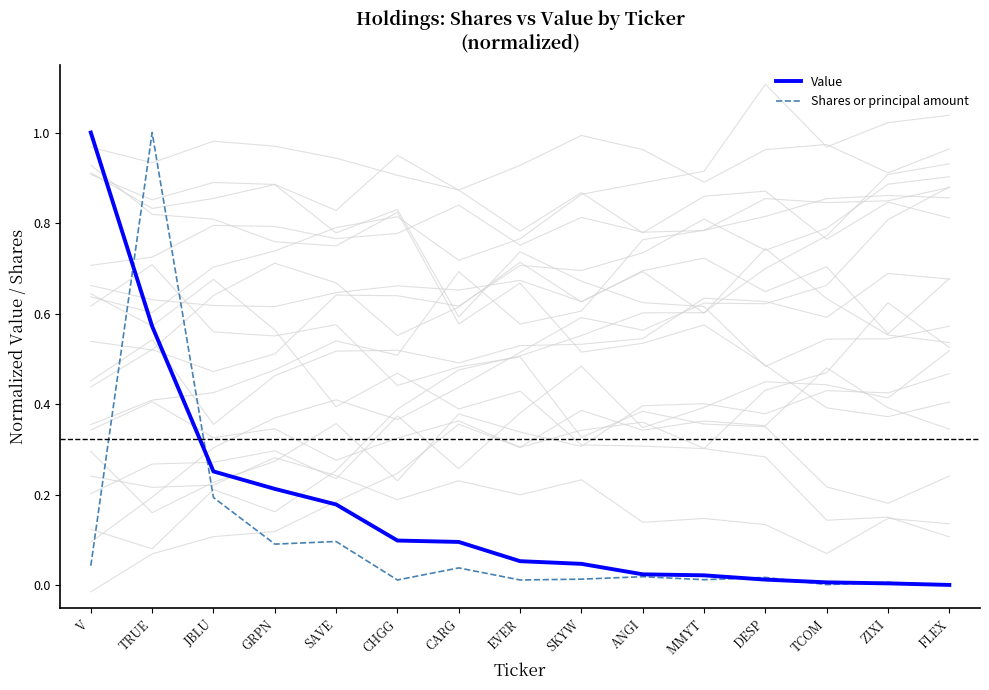

Does the chart have visible grid lines?

No